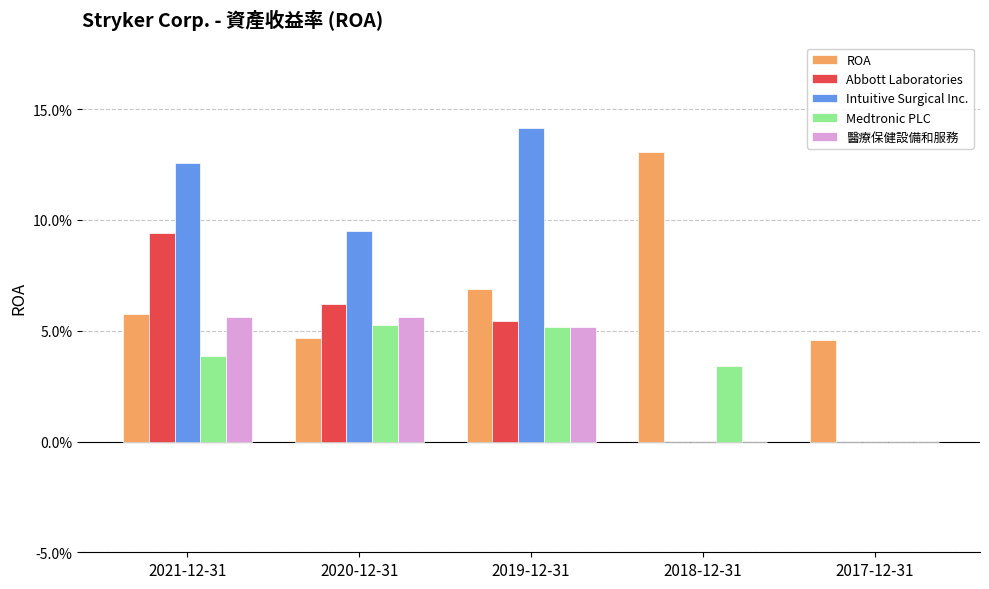

What is the difference between the maximum and minimum values in the ROA series?

0.1